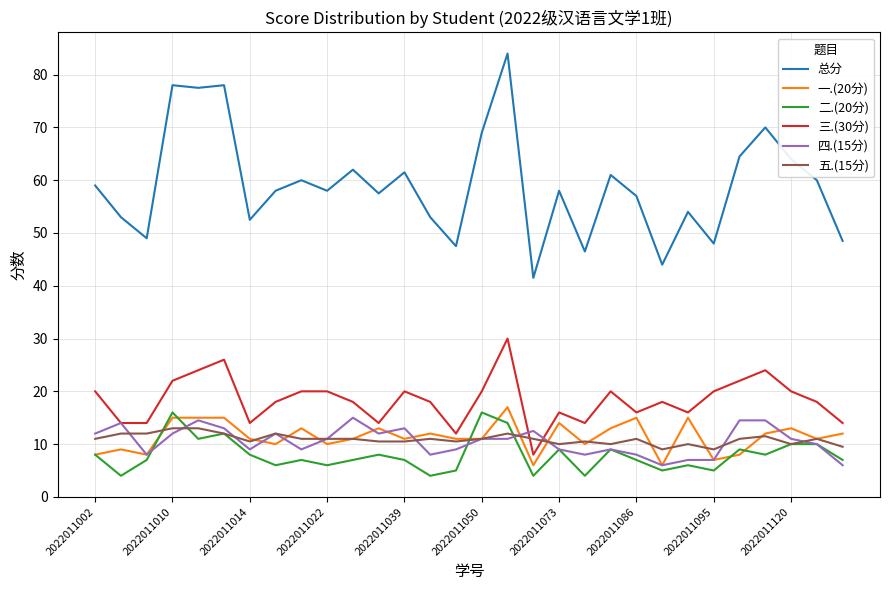

How many intersections are there between 五.(15分) and 三.(30分)?

2